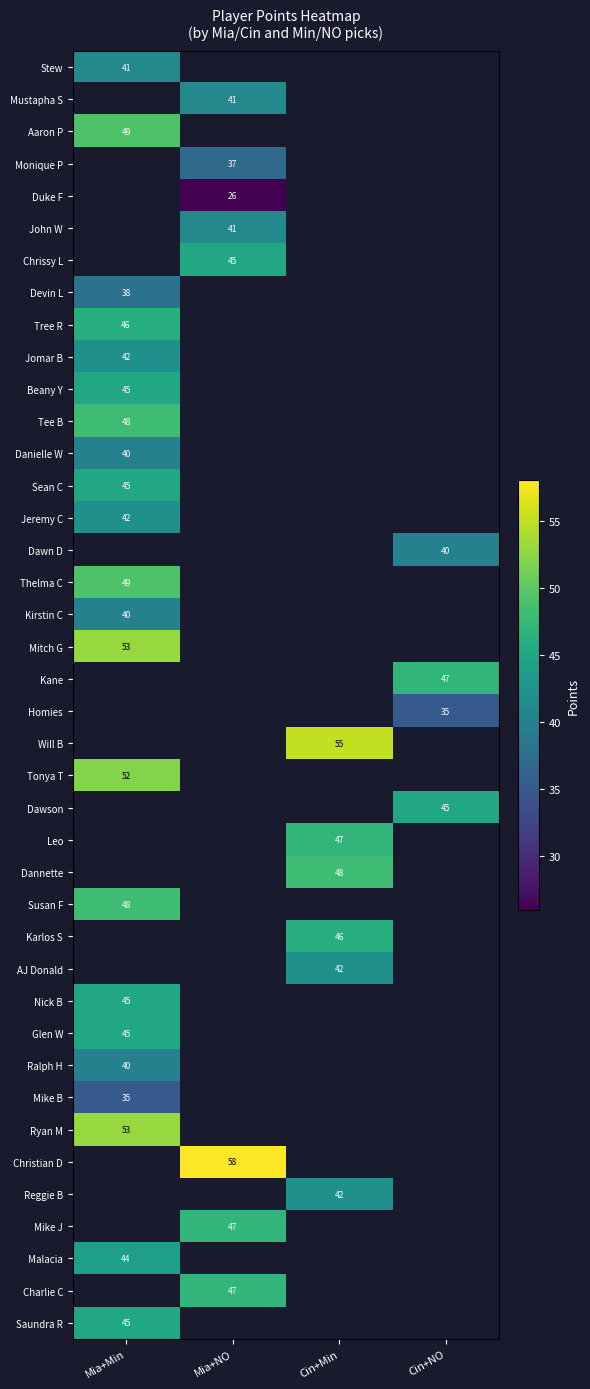

The Reggie B series shows 42 at Cin+Min. True or false?

True